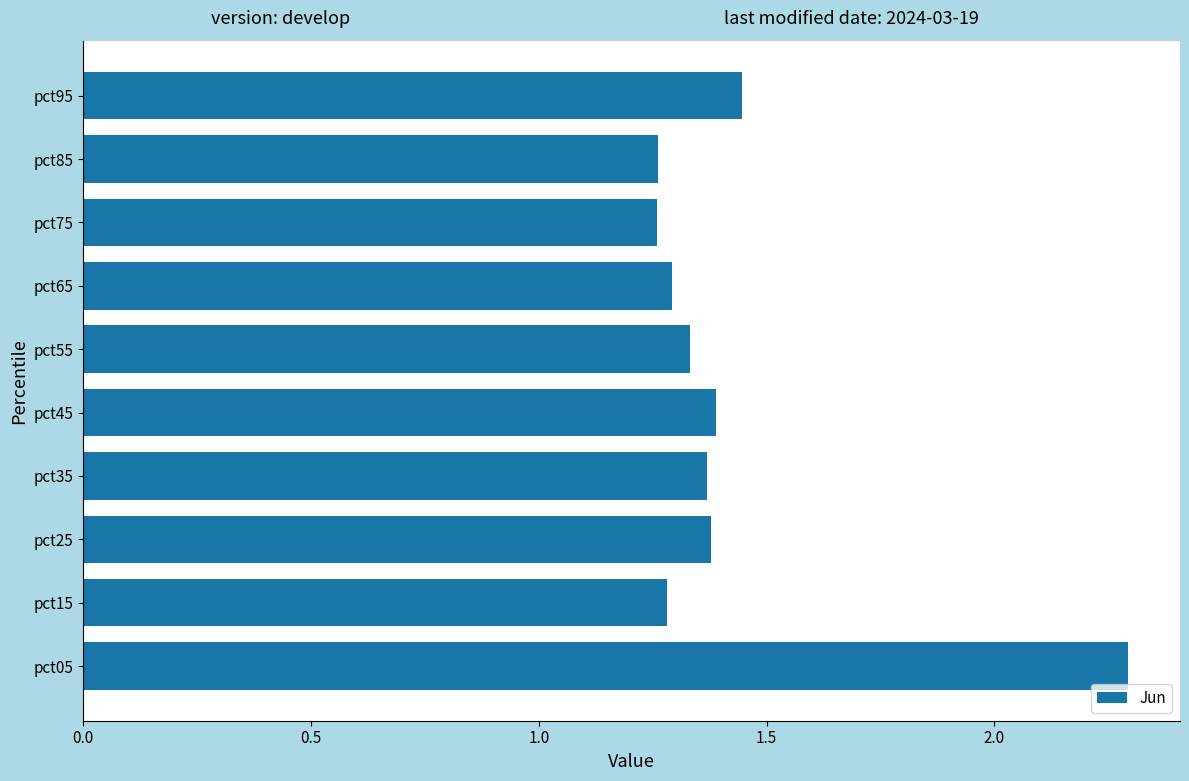

What is the greatest value displayed?

2.3